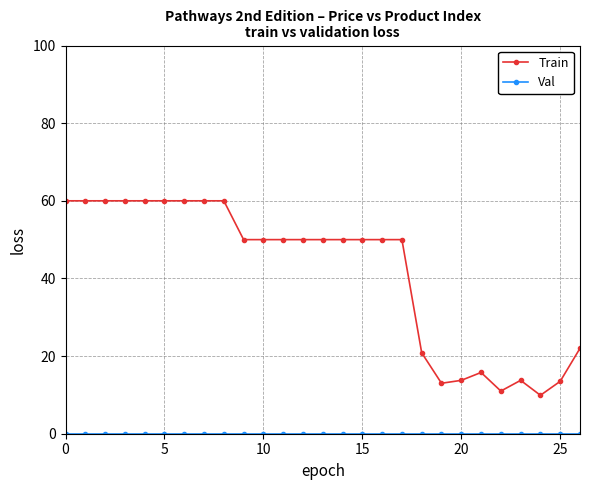

Count the number of categories in the chart.

27